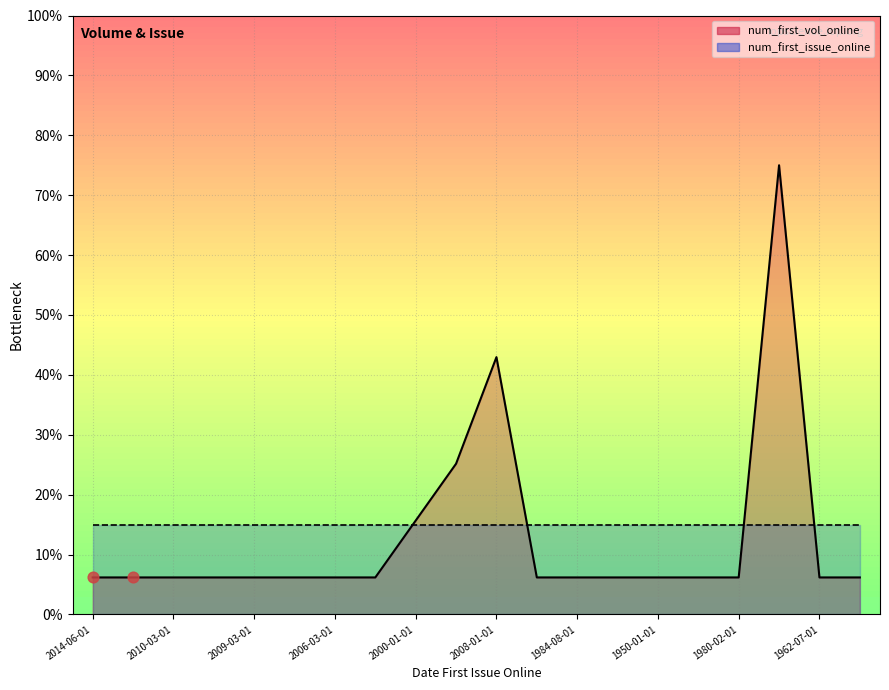

Which series contains the highest Y value?

num_first_vol_online